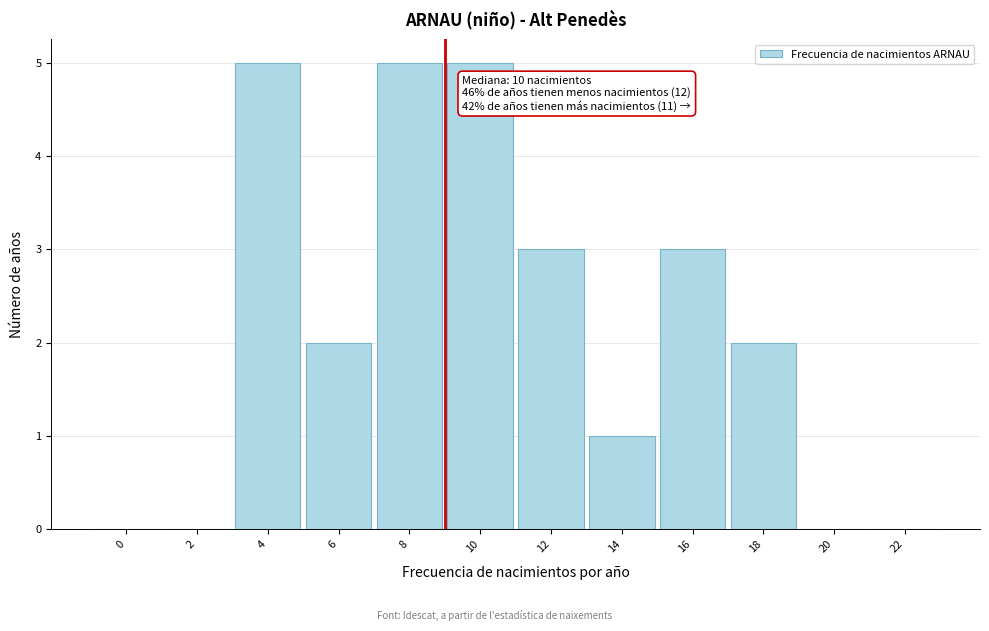

Reading left to right, what are all the values shown in this chart?

0=0	2=0	4=5	6=2	8=5	10=5	12=3	14=1	16=3	18=2	20=0	22=0